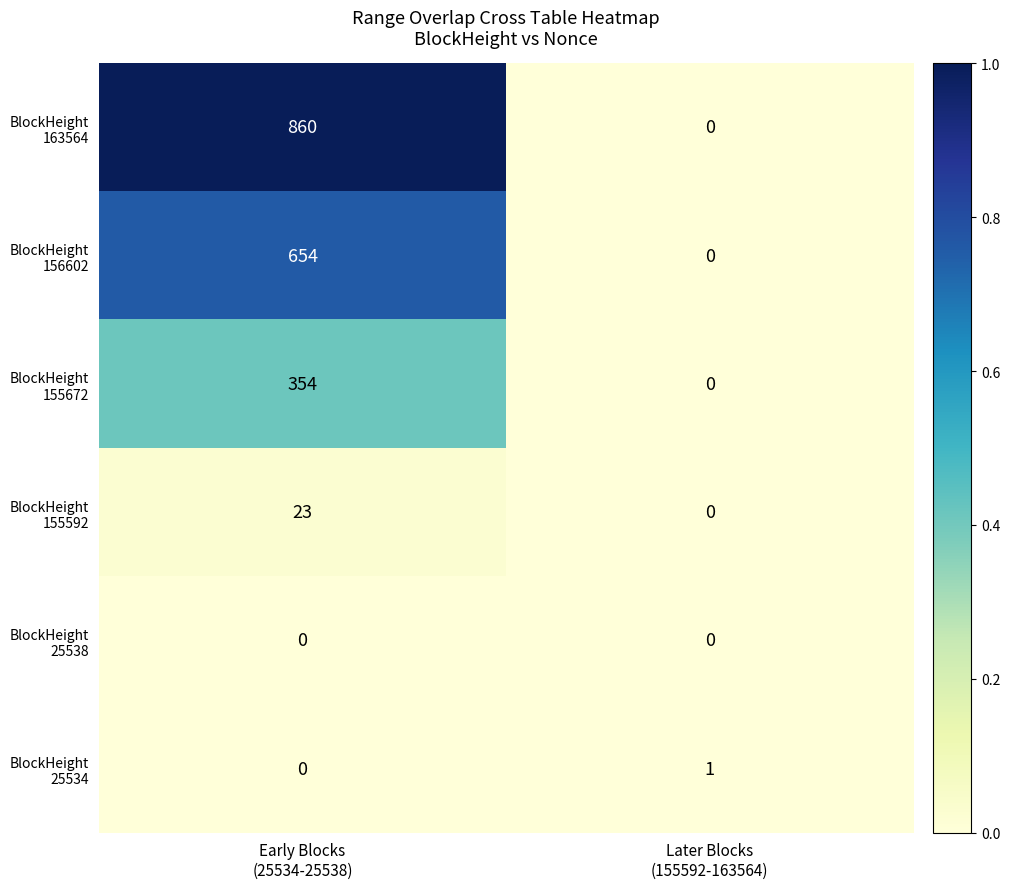

What is the greatest value displayed?

860